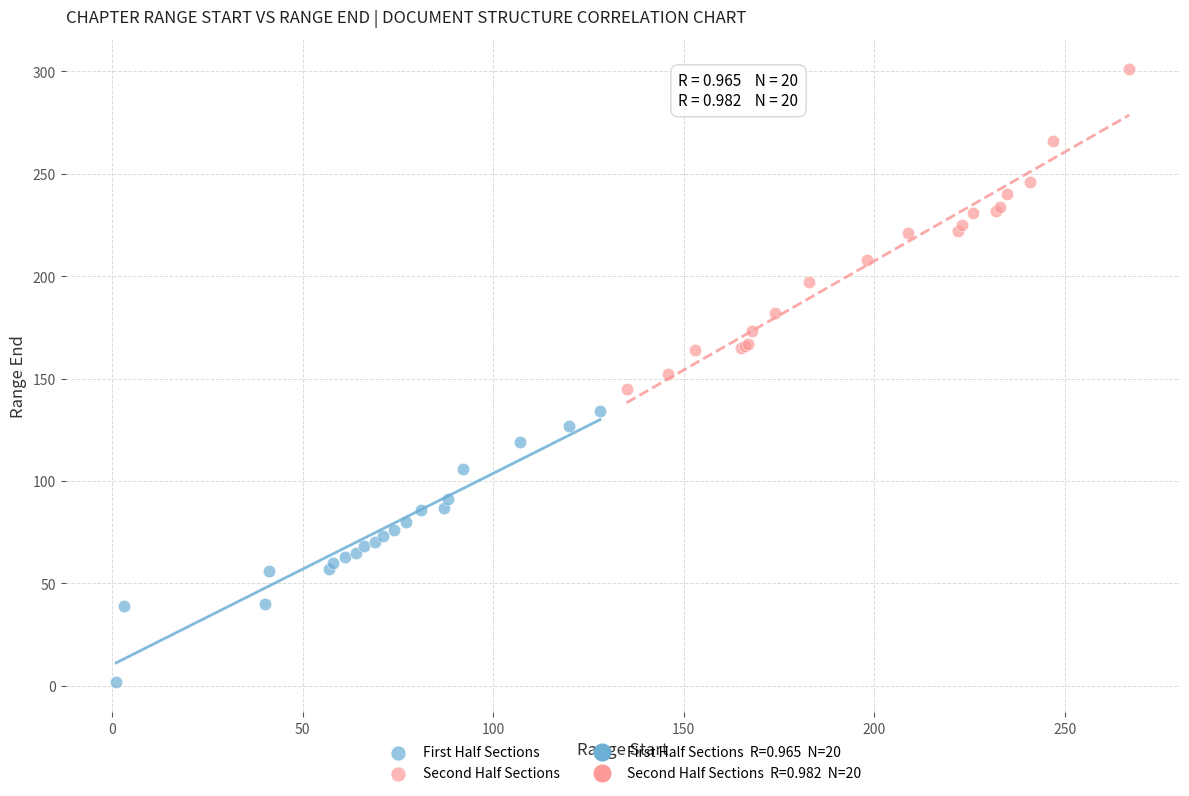

Which series contains the highest Y value?

Second Half Sections